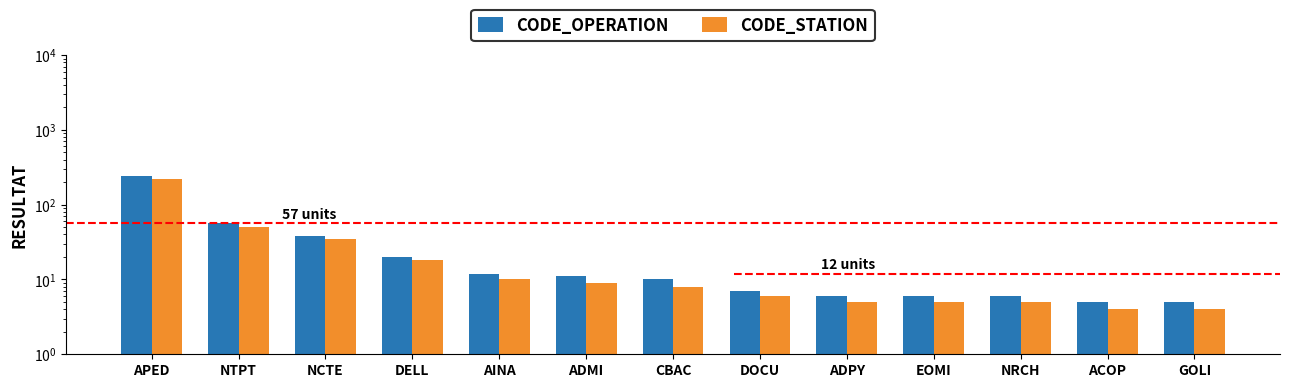

Which has a higher value, APED or NCTE?

APED